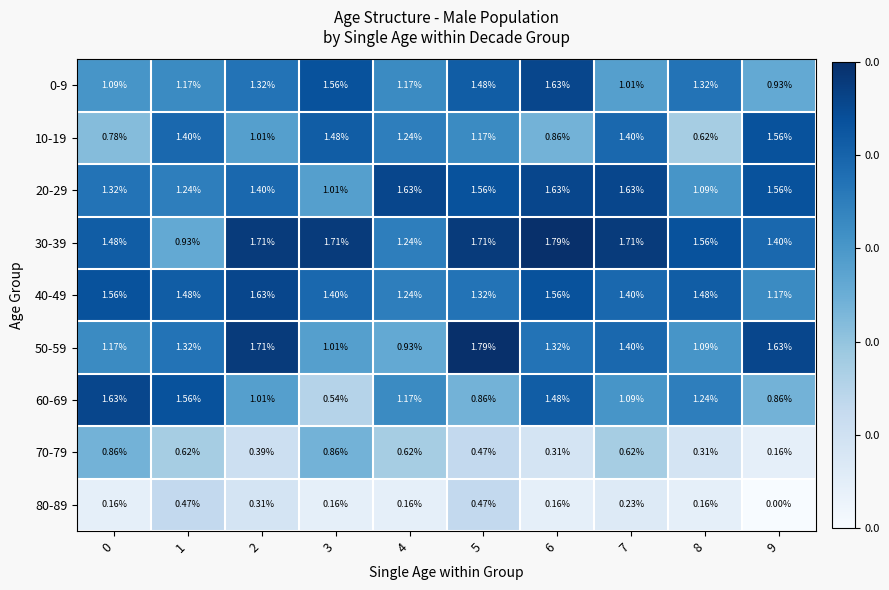

At how many categories does at least one series exceed 0?

10